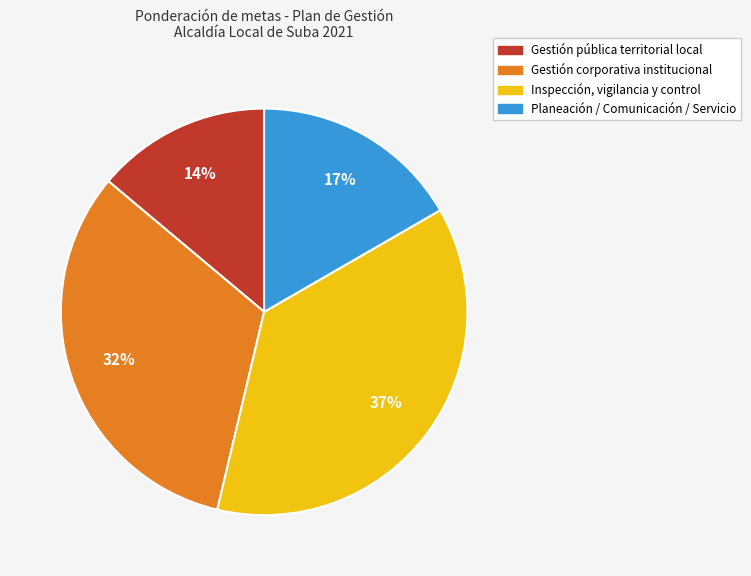

Is there a majority slice in this chart?

No